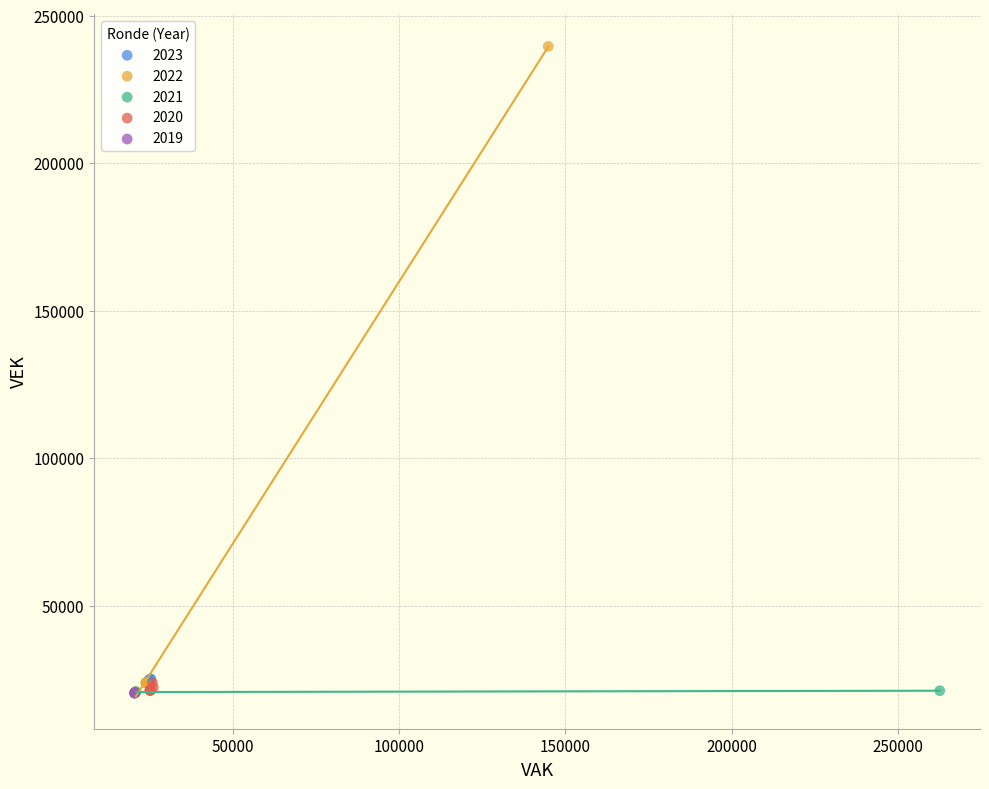

Which series contains the highest Y value?

2022